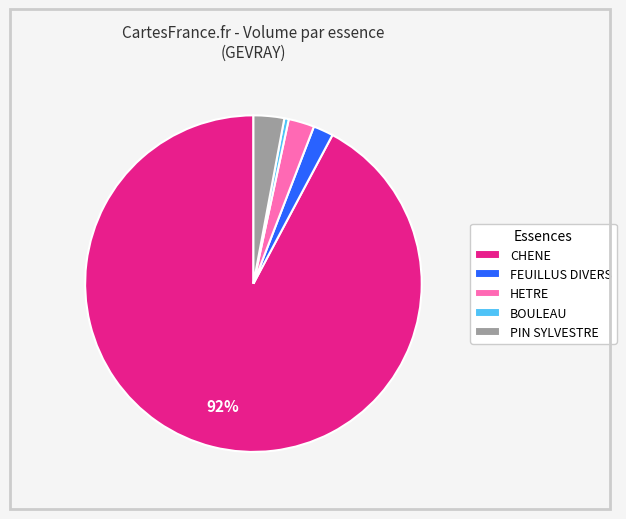

Which category accounts for the majority?

CHENE